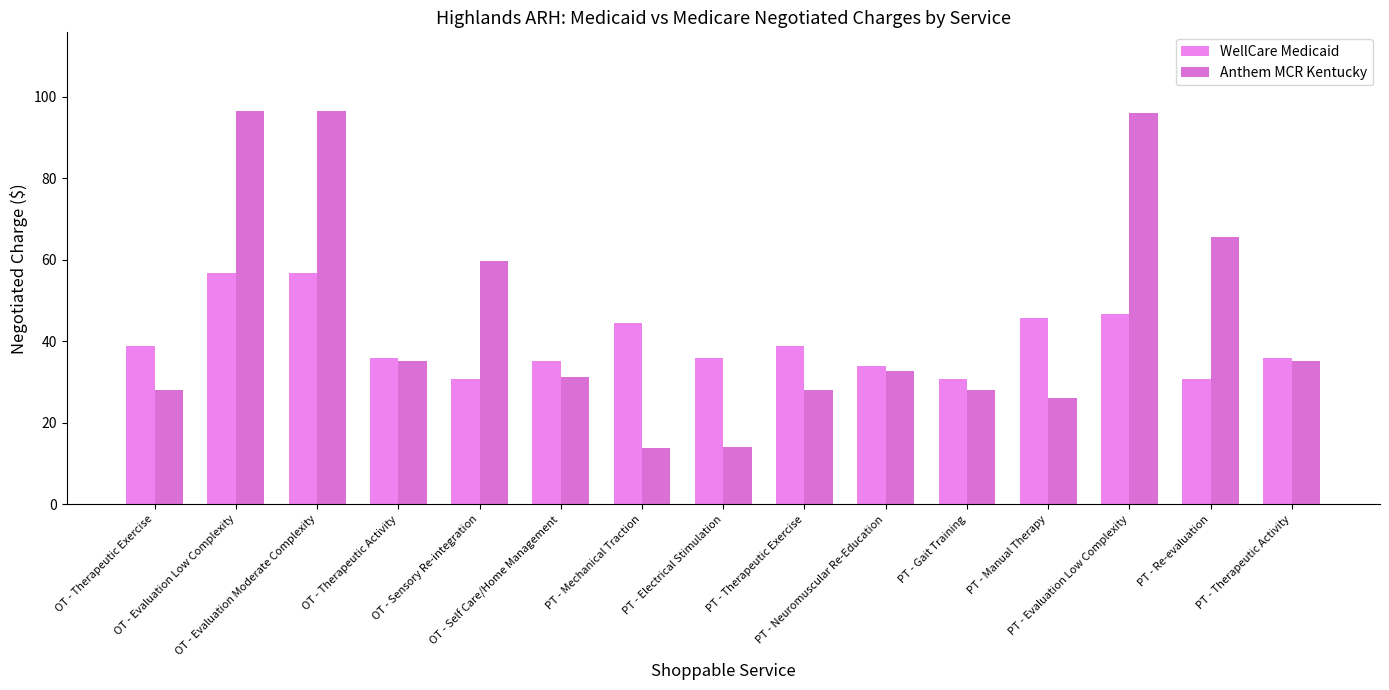

Which series has the largest total across all categories?

Anthem MCR Kentucky